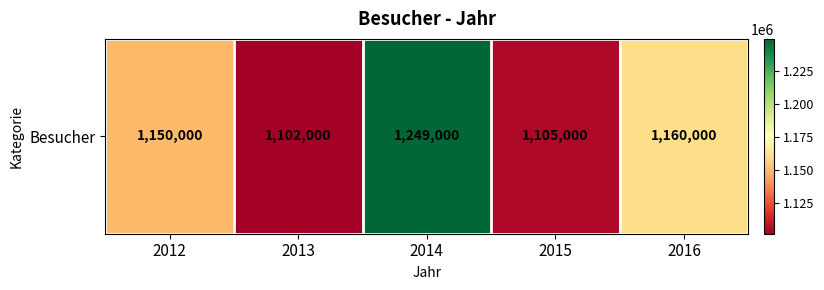

Is it true that the value at 2012 is 1150000?

True